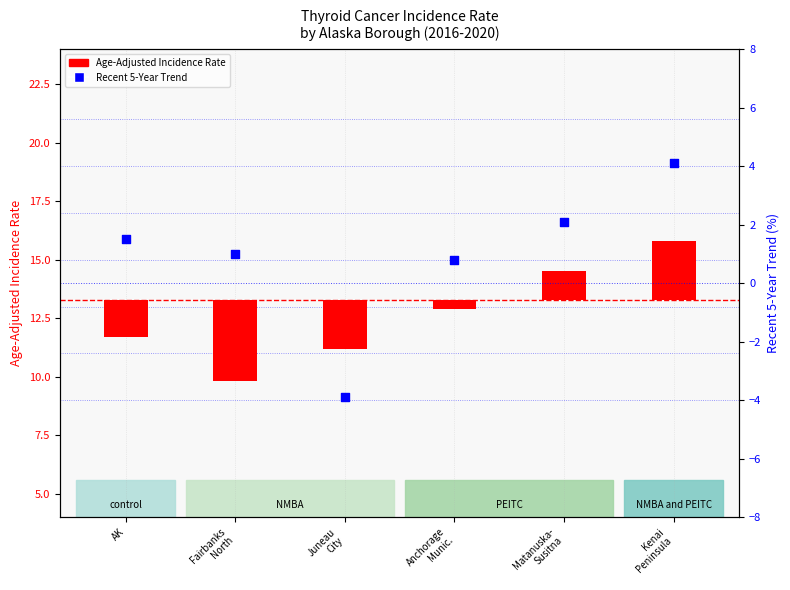

What are all the series names shown in the legend?

Age-Adjusted Incidence Rate, Recent 5-Year Trend